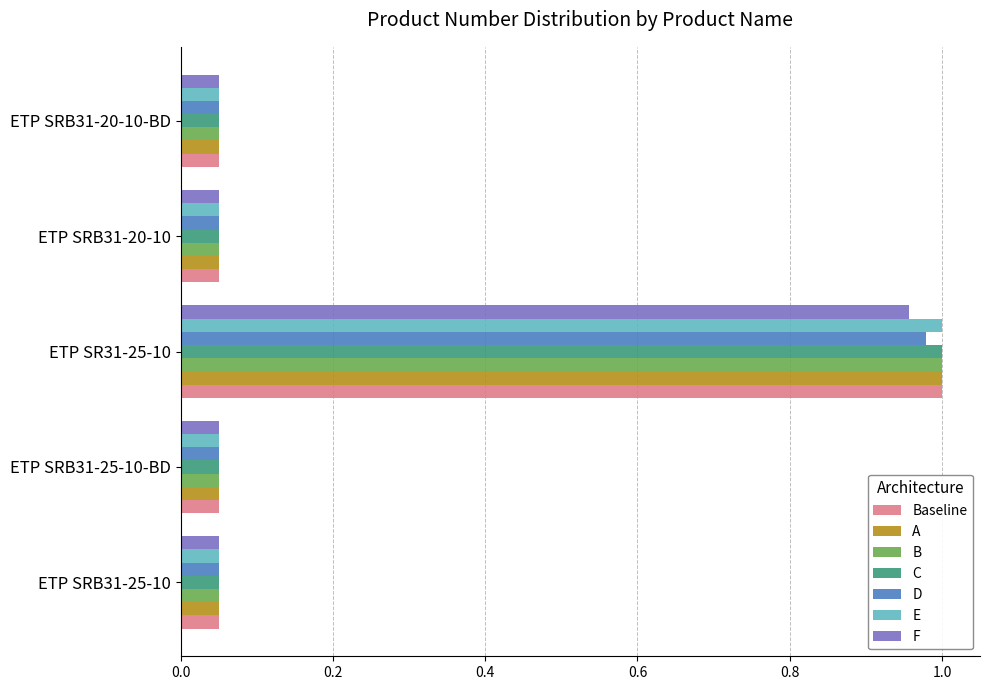

Is it true that C equals 0.0 at ETP SRB31-25-10-BD?

False